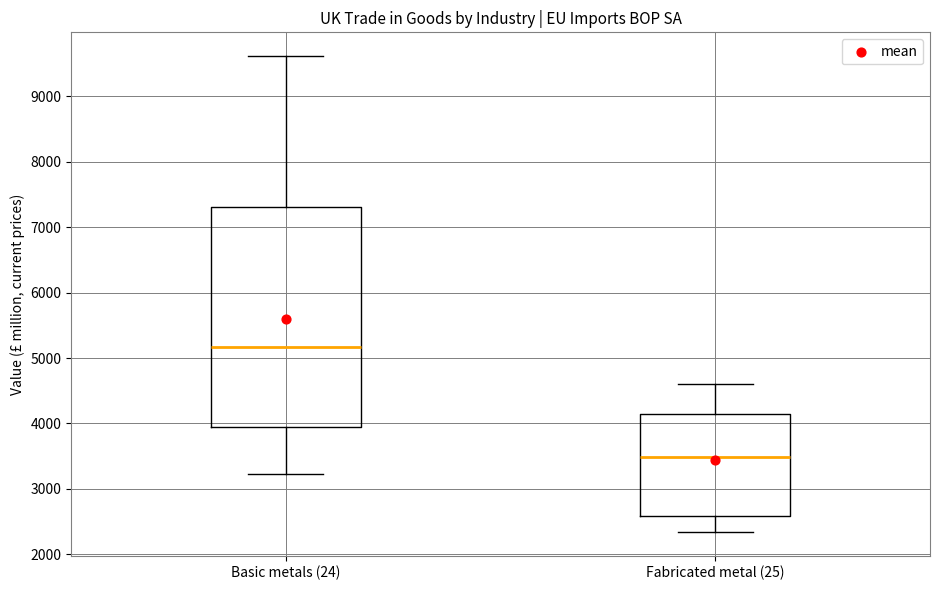

Which box's median line is the highest?

Basic metals (24)